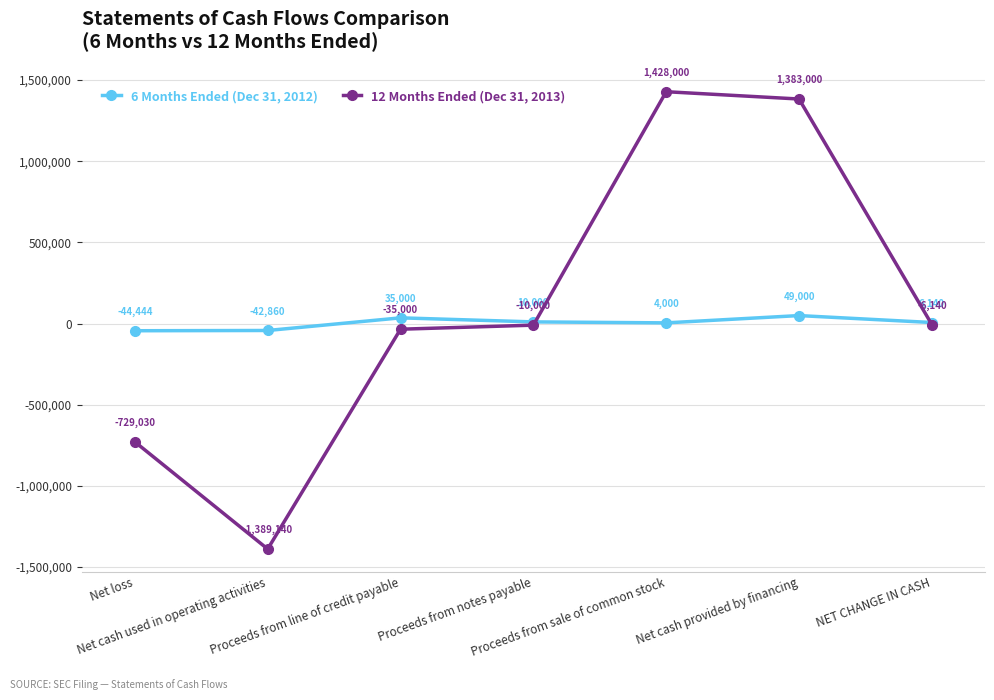

Reading left to right, list all the values displayed in this chart.

6 Months Ended (Dec 31, 2012): Net loss=-44444	Net cash used in operating activities=-42860	Proceeds from line of credit payable=35000	Proceeds from notes payable=10000	Proceeds from sale of common stock=4000	Net cash provided by financing=49000	NET CHANGE IN CASH=6140
12 Months Ended (Dec 31, 2013): Net loss=-729030	Net cash used in operating activities=-1389140	Proceeds from line of credit payable=-35000	Proceeds from notes payable=-10000	Proceeds from sale of common stock=1428000	Net cash provided by financing=1383000	NET CHANGE IN CASH=-6140